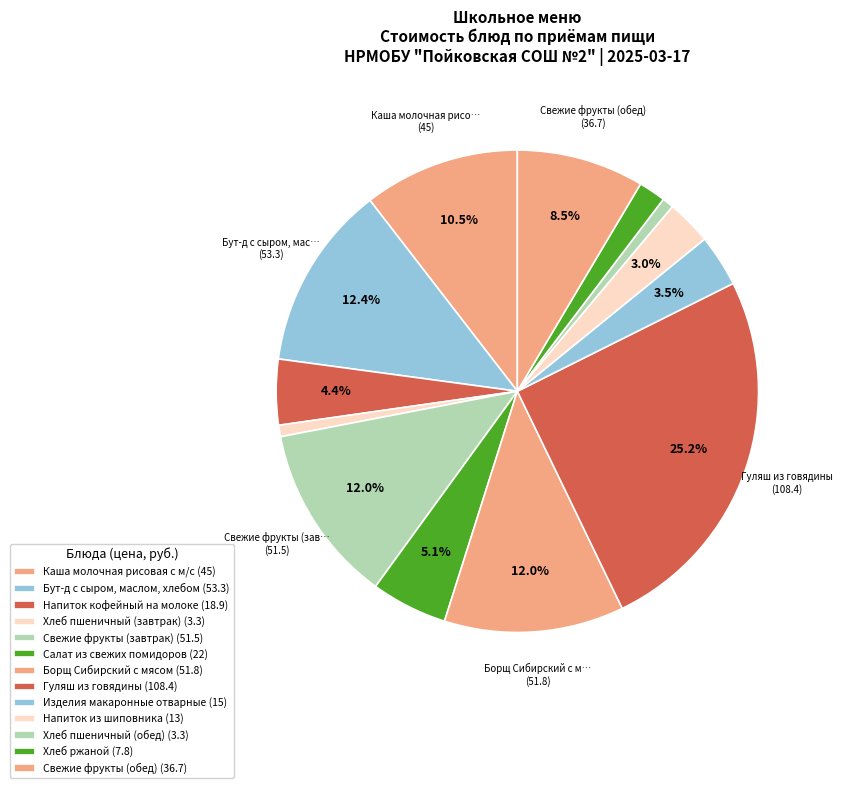

How many slices are in this pie chart?

13